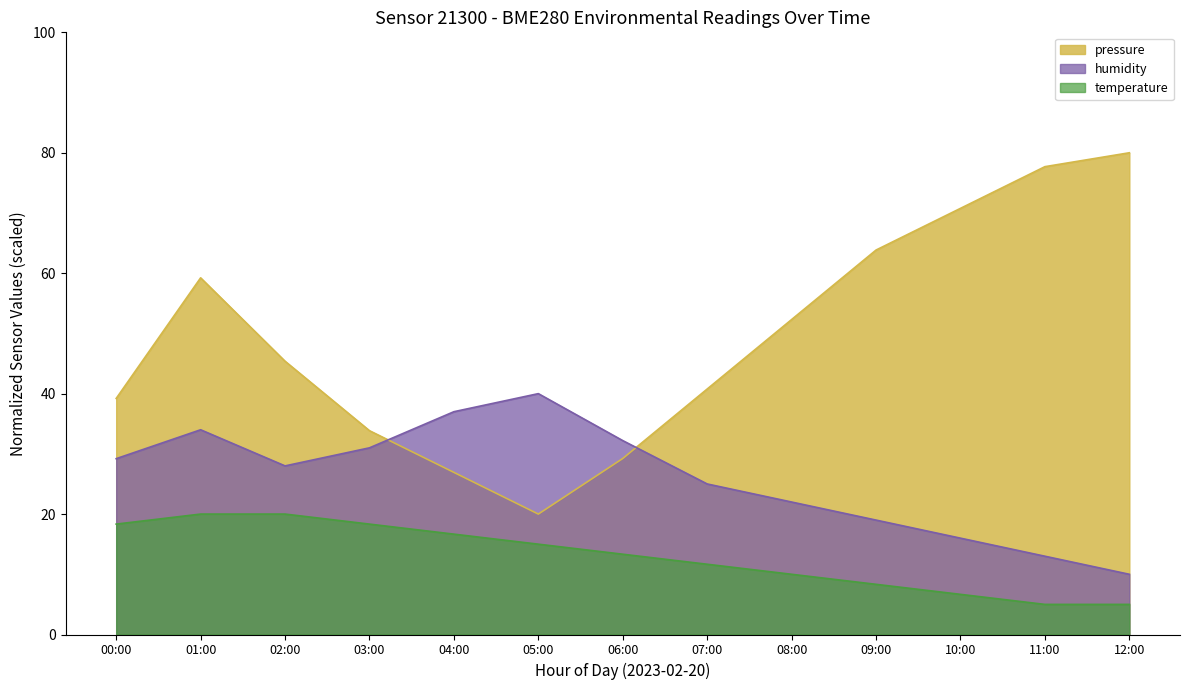

At 11:00, list the series in order from largest to smallest.

pressure, humidity, temperature